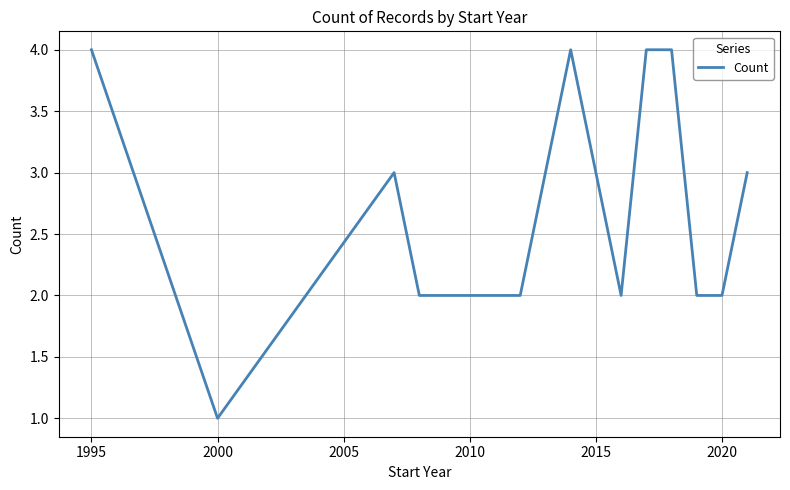

How many values are below 3?

6